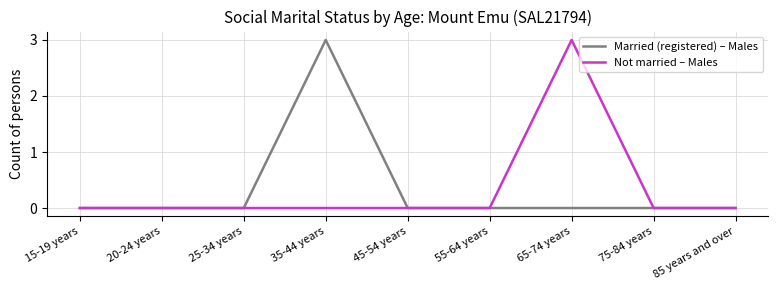

What is the difference between the maximum and minimum values in the Not married – Males series?

3